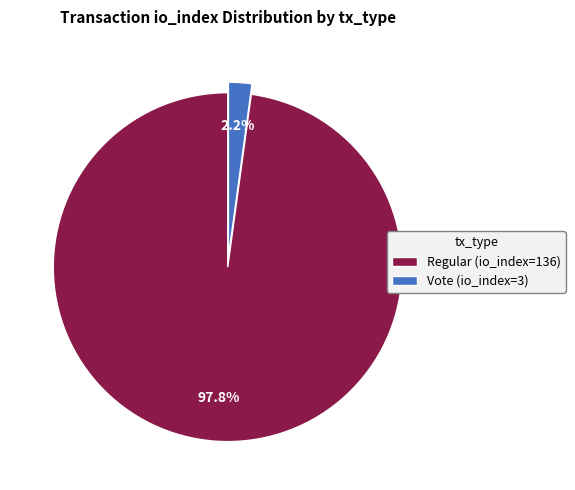

Count the number of slices in the pie.

2